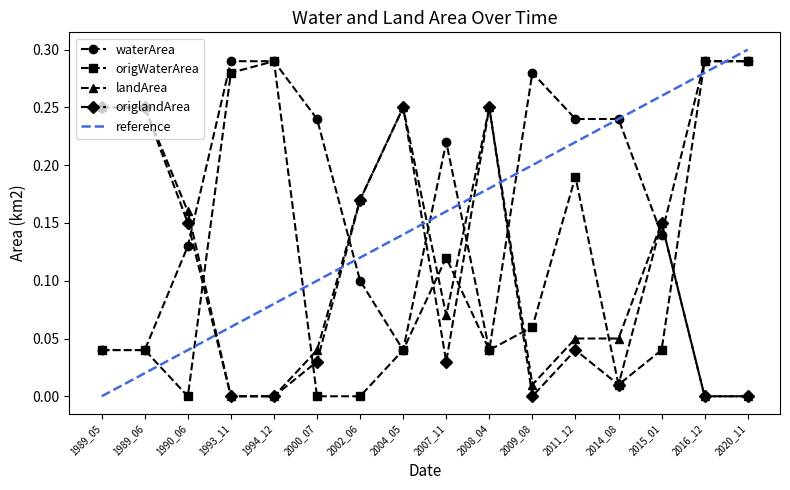

True or false: reference and origWaterArea intersect in this chart.

True